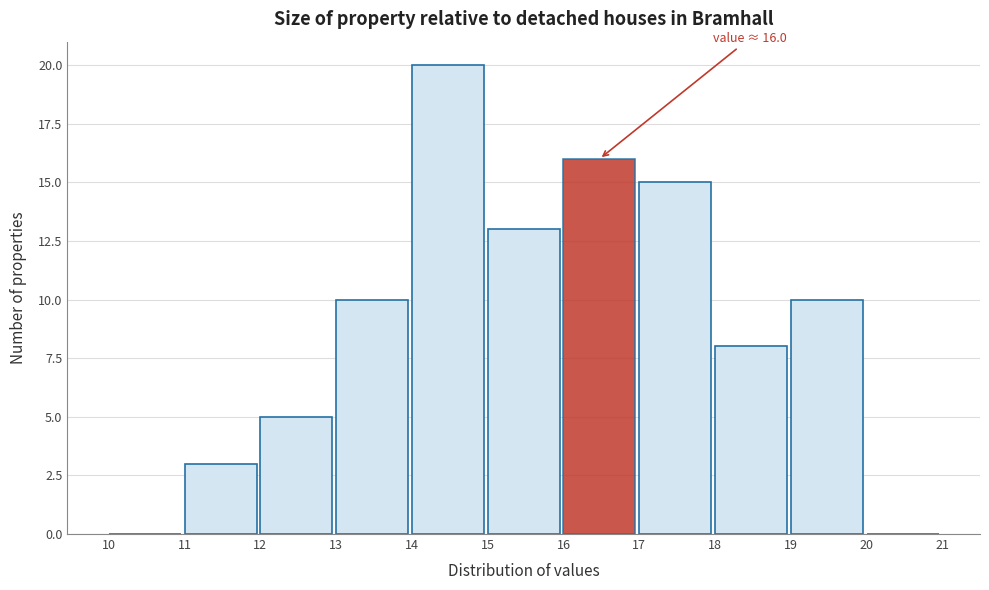

Which range on the x-axis has the tallest bar?

14 to 15